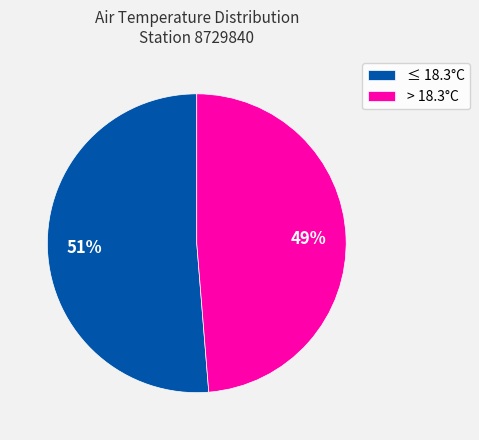

Combined, do ≤ 18.3°C and > 18.3°C account for over 50%?

Yes